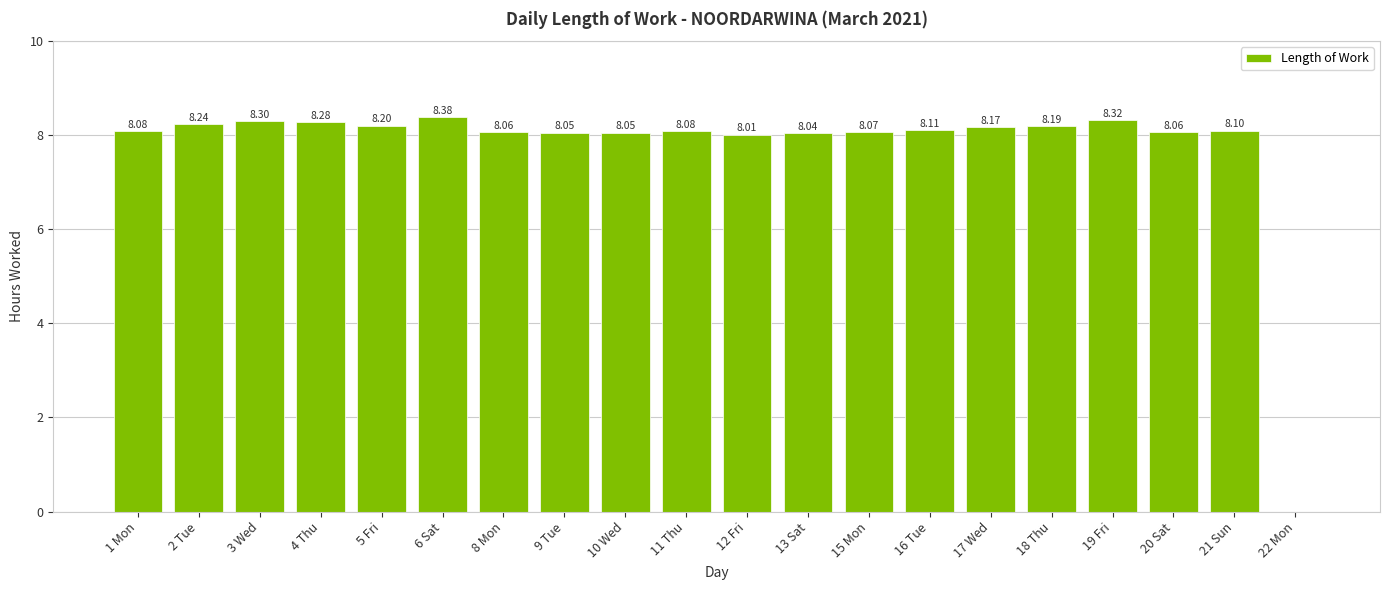

Which has a higher value, 17 Wed or 22 Mon?

17 Wed